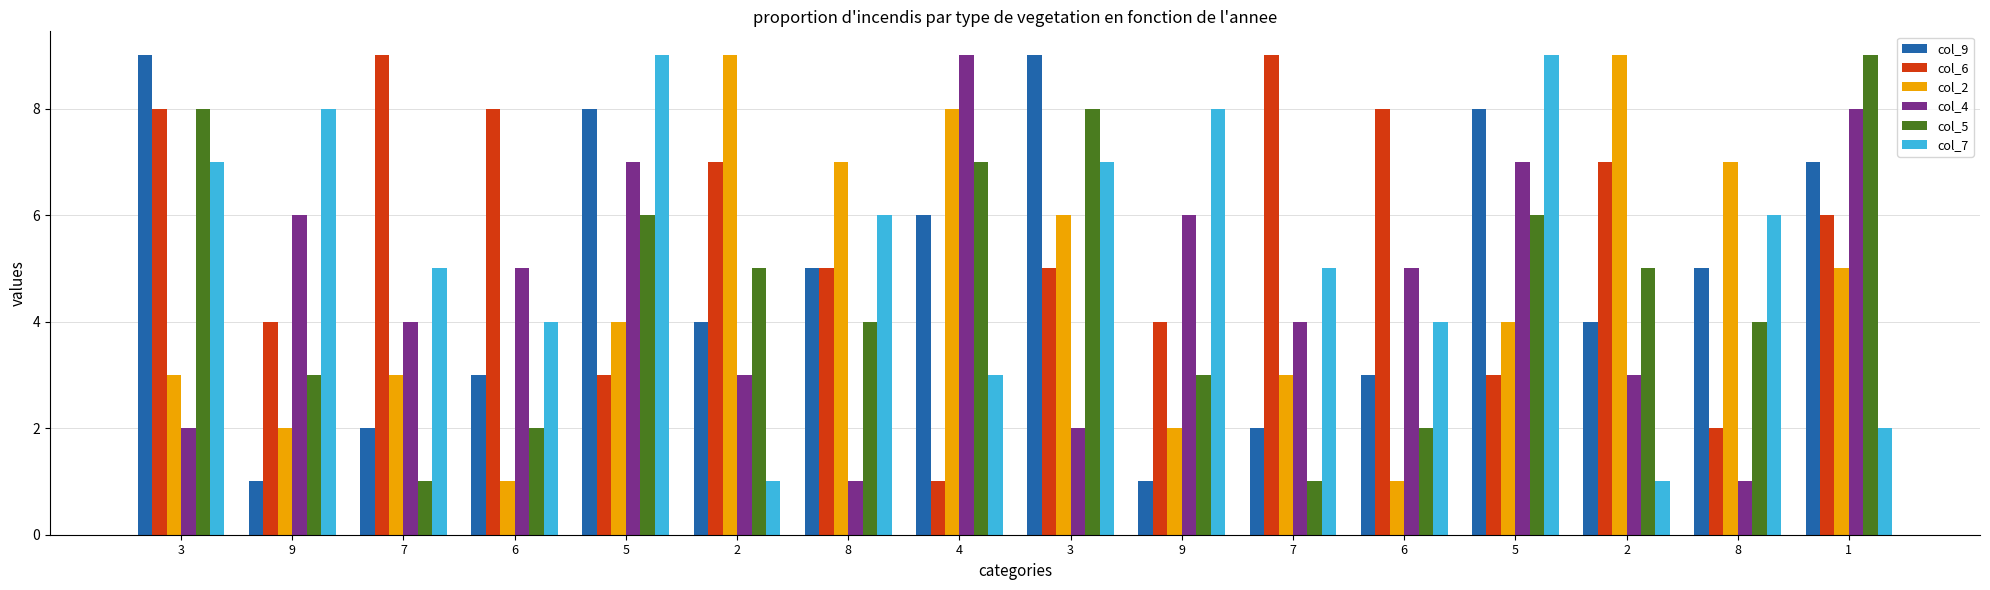

What is the greatest value displayed?

9